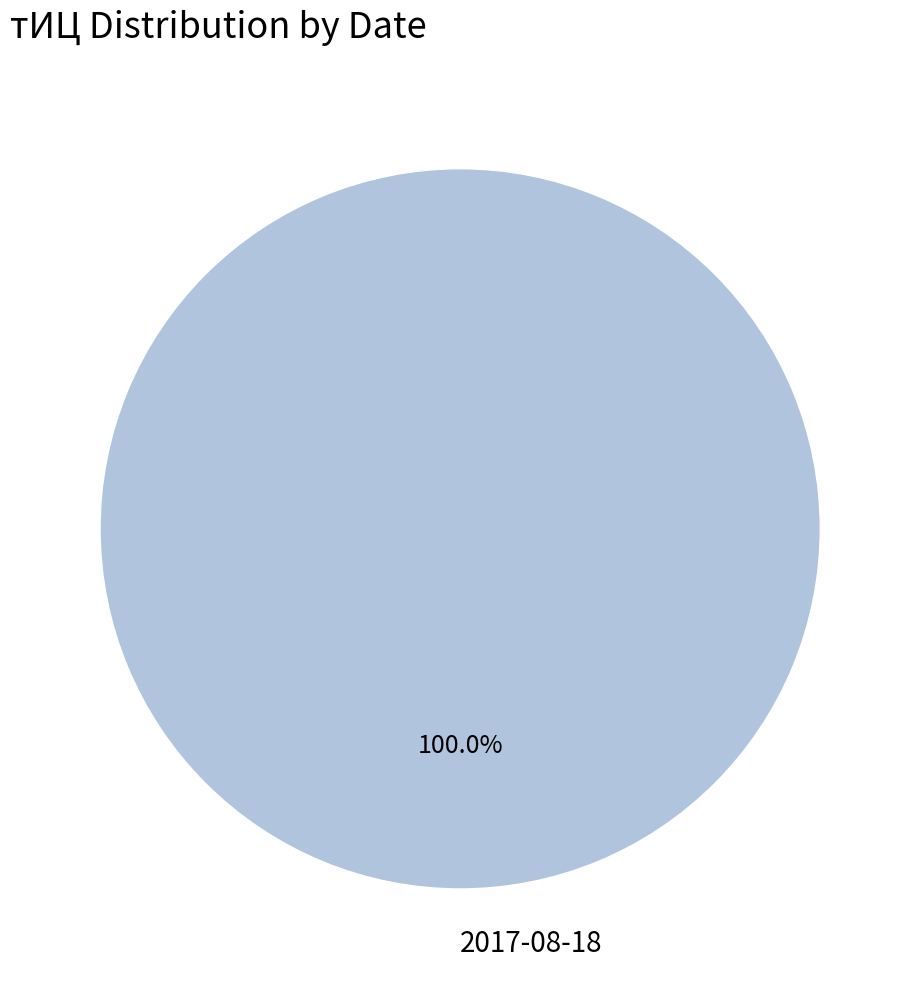

Rank the categories by value from lowest to highest.

2017-08-18